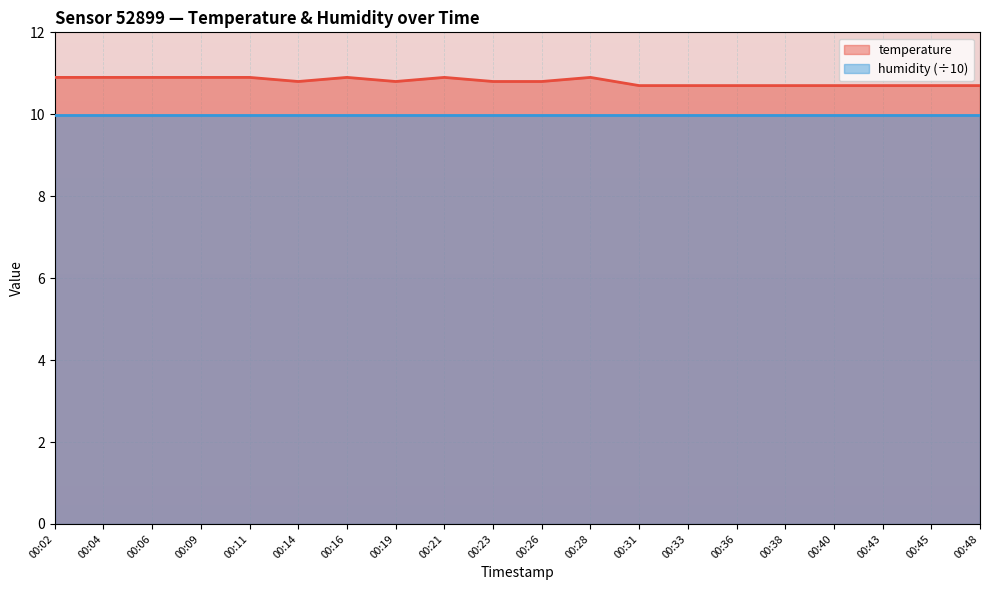

At which label is the value closest to 10?

00:31